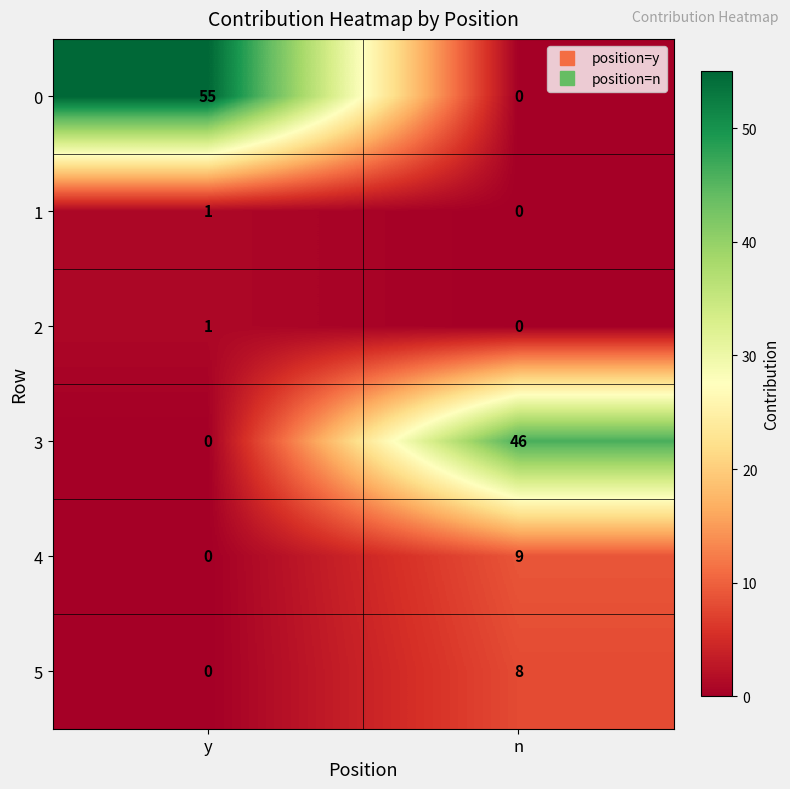

Reading left to right, extract all data points from this chart.

0: 55	0
1: 1	0
2: 1	0
3: 0	46
4: 0	9
5: 0	8